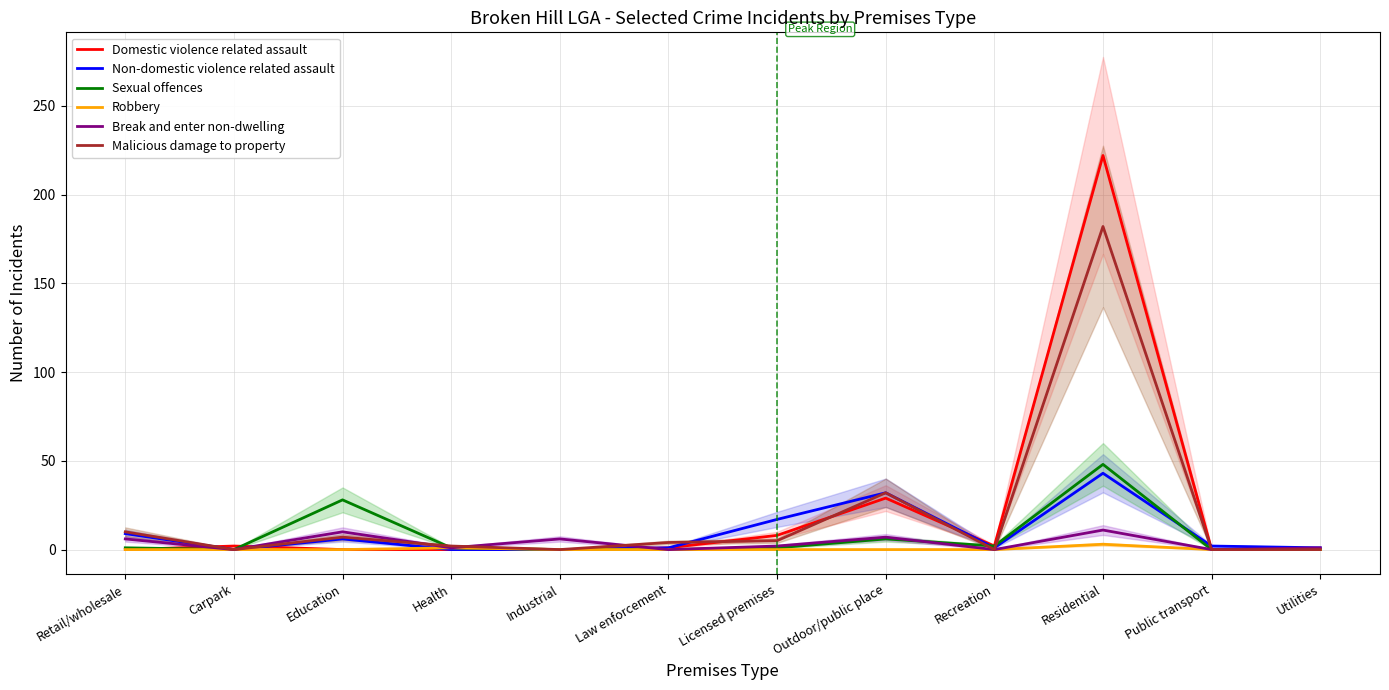

Which series has the largest range (max minus min)?

Domestic violence related assault